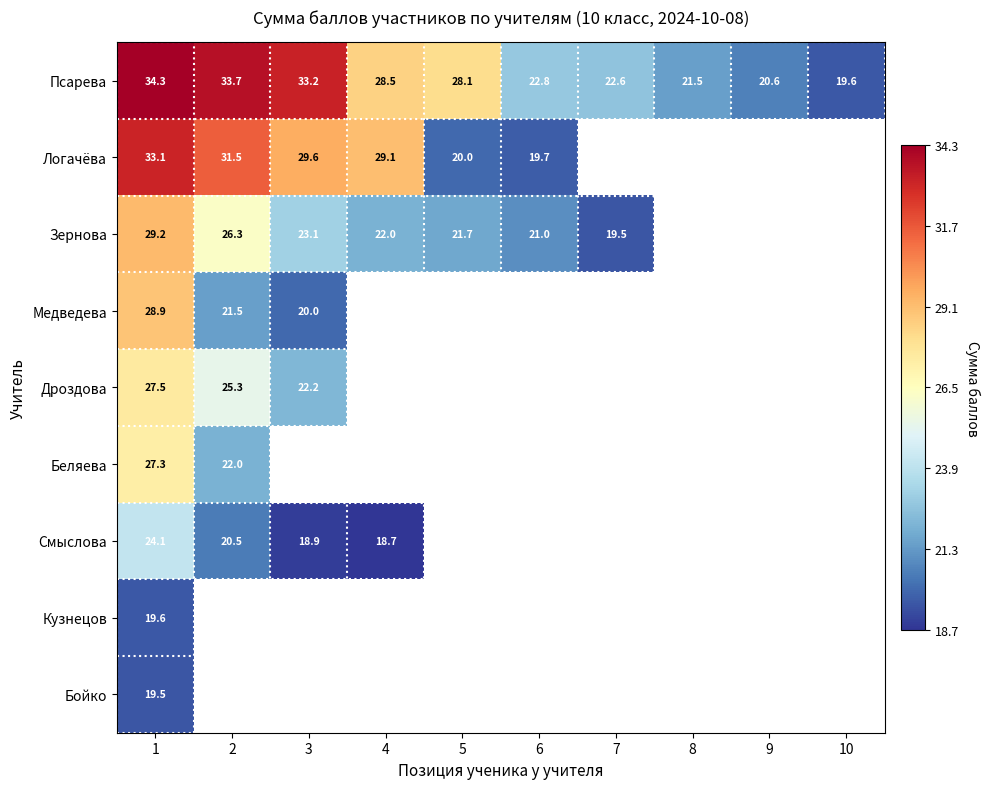

What is the difference between the highest and lowest values at 2?

13.2